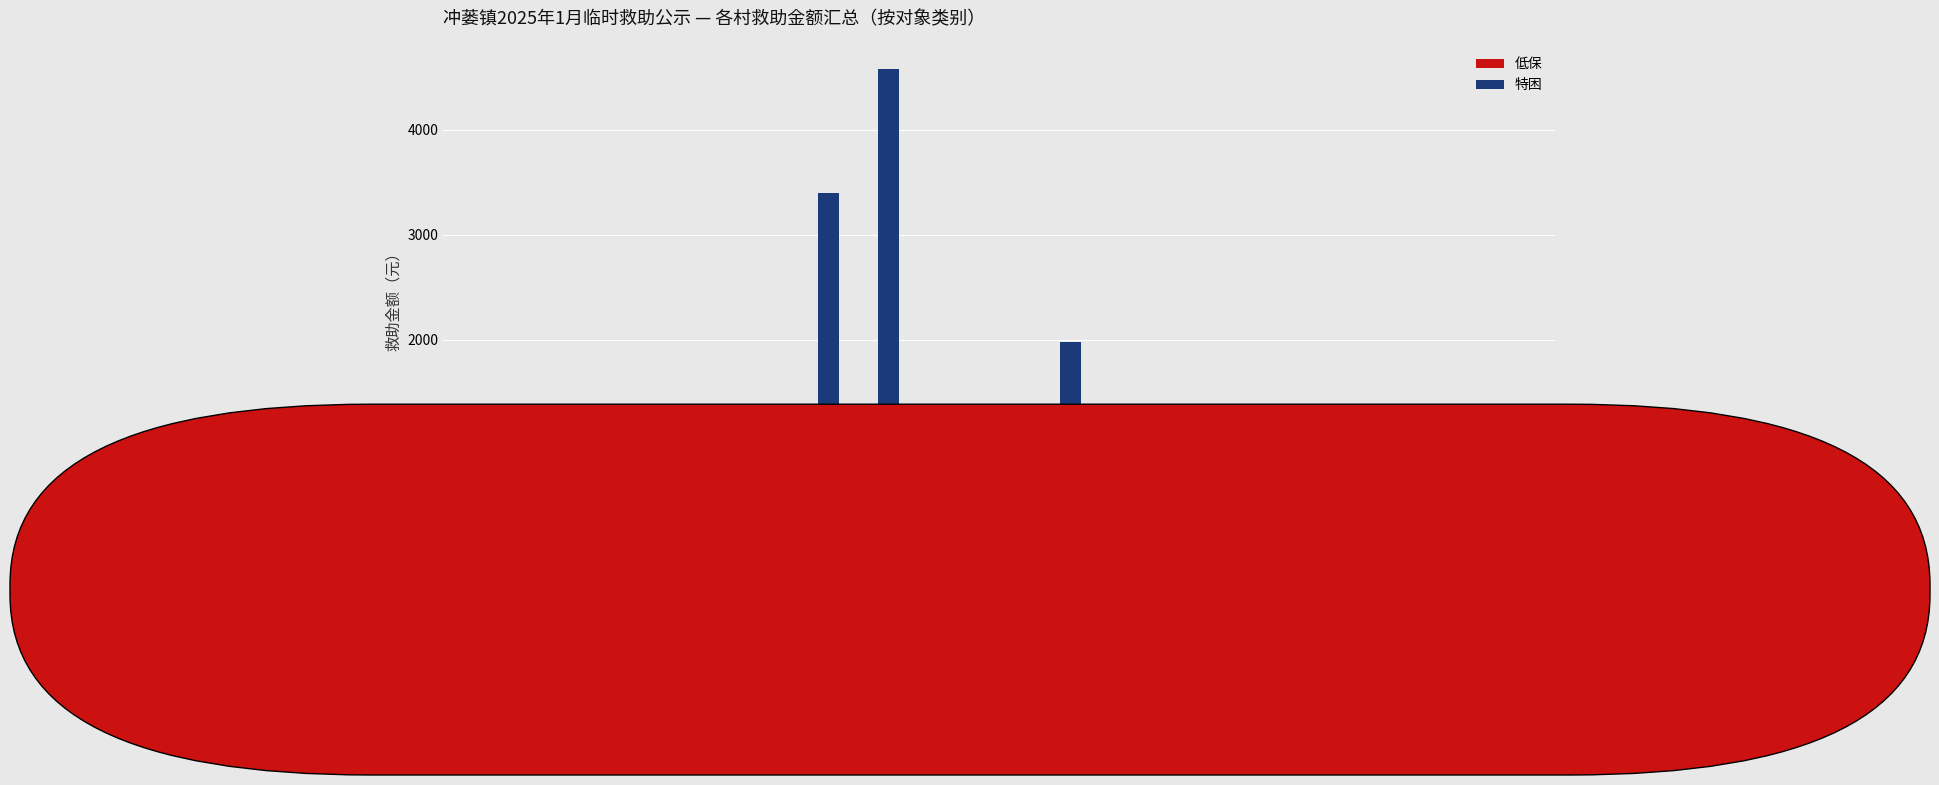

What is the sum of the 低保 values at 官窦 and 伞塘?

160